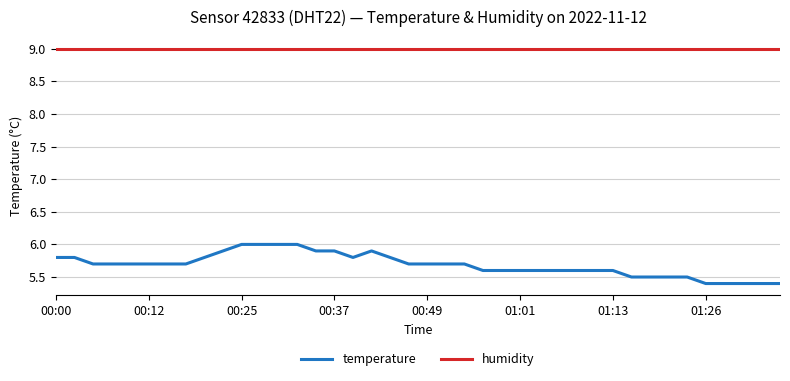

Which series has the largest total across all categories?

humidity